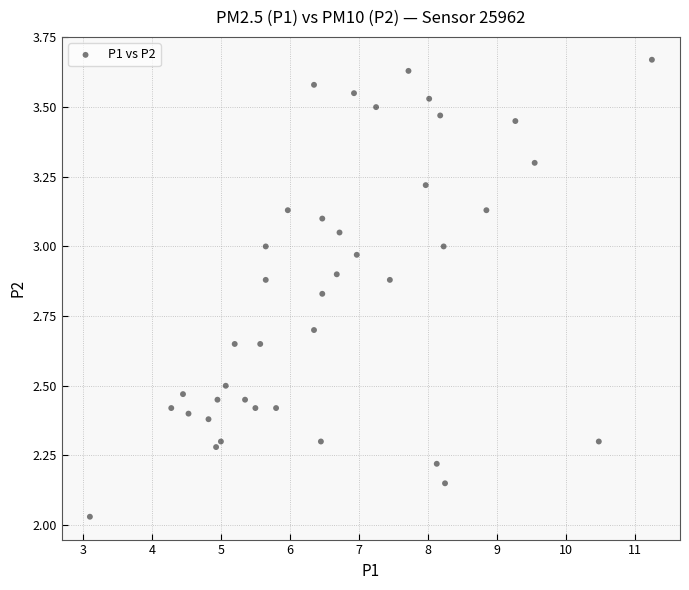

What is the range of Y values (max minus min)?

1.6